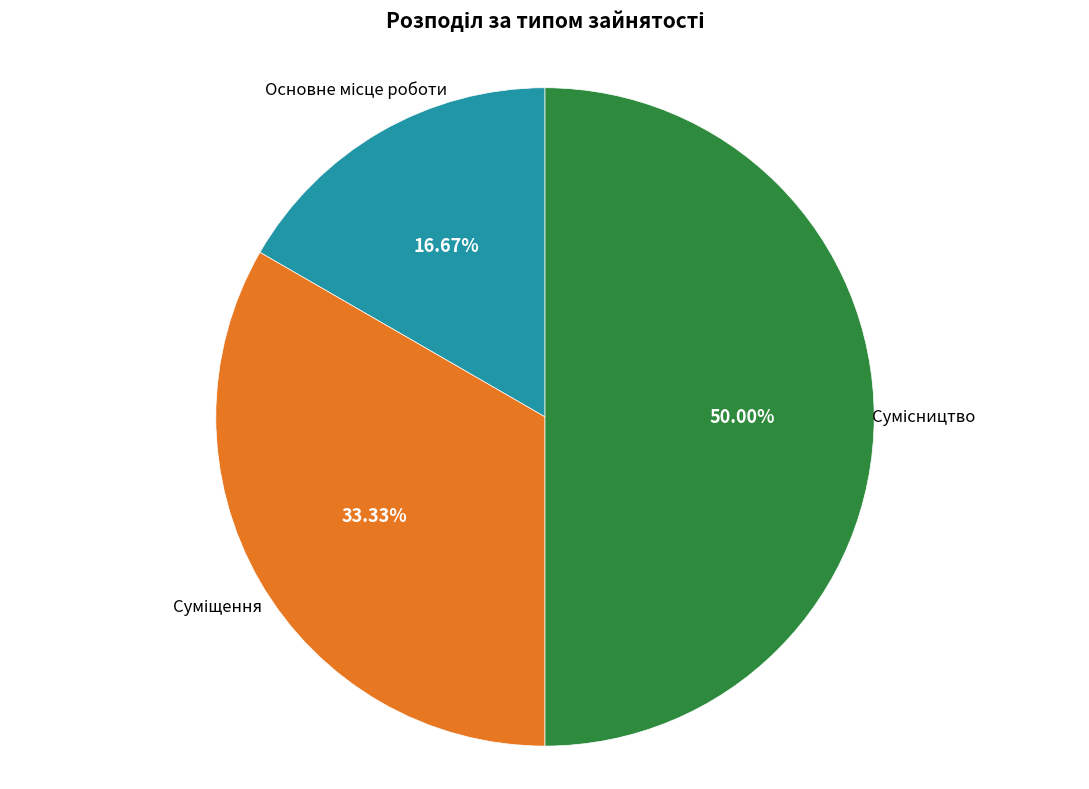

Count the number of slices in the pie.

3